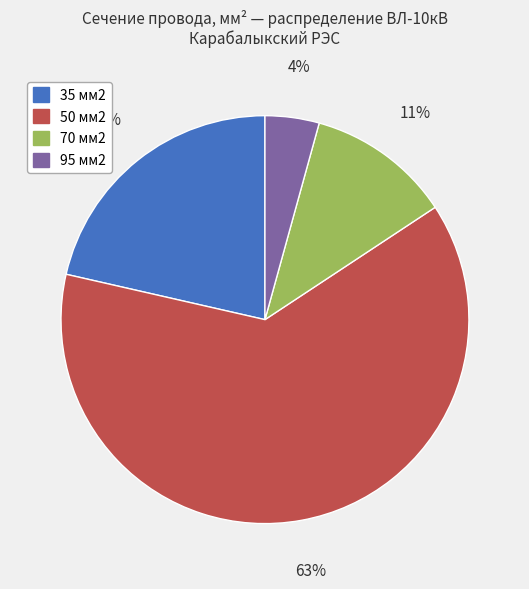

Which slice represents more than half of the pie?

50 мм2